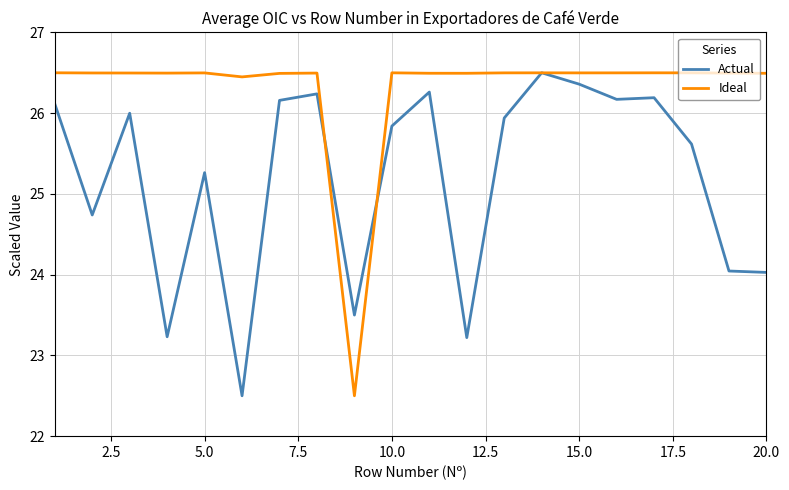

Reading left to right, what are all the values shown in this chart?

Actual: 26.1	24.7	26.0	23.2	25.3	22.5	26.2	26.2	23.5	25.8	26.3	23.2	25.9	26.5	26.4	26.2	26.2	25.6	24.0	24.0
Ideal: 26.5	26.5	26.5	26.5	26.5	26.4	26.5	26.5	22.5	26.5	26.5	26.5	26.5	26.5	26.5	26.5	26.5	26.5	26.5	26.5